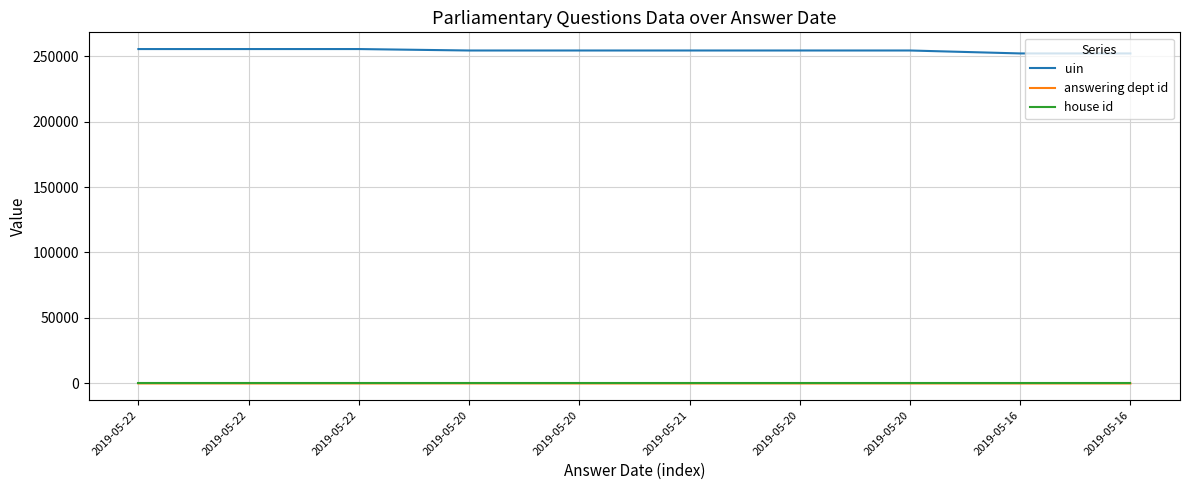

What is the highest value of the uin series?

255357